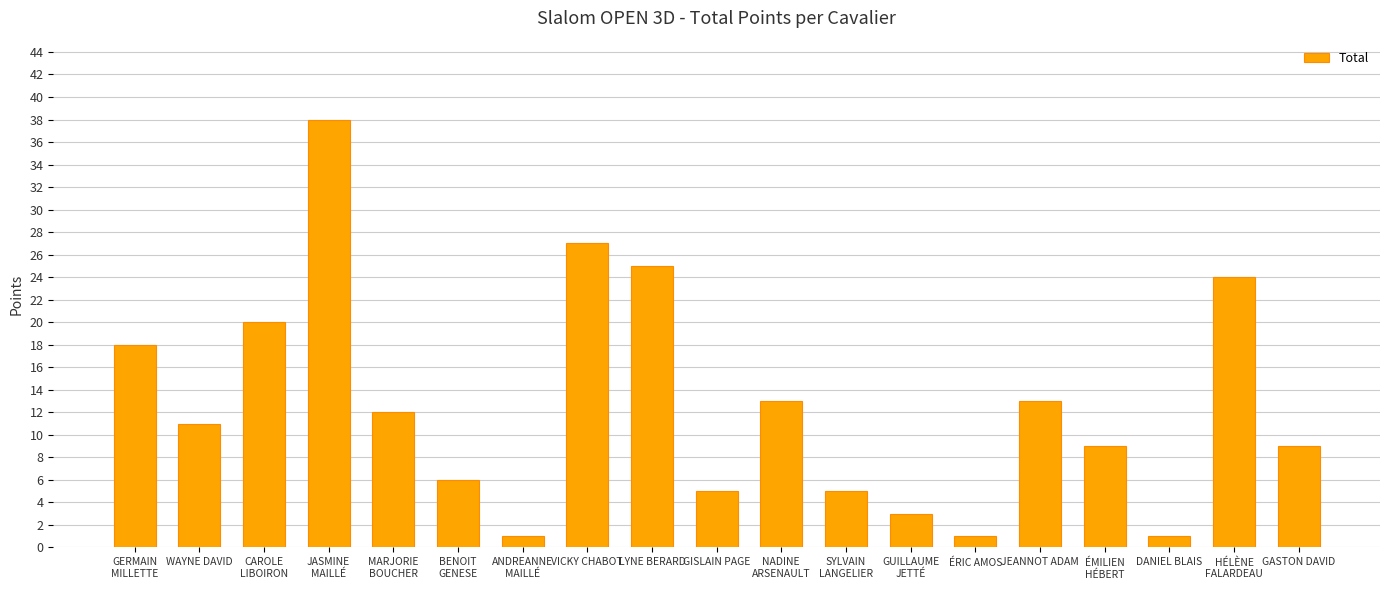

Reading left to right, extract all data points from this chart.

18	11	20	38	12	6	1	27	25	5	13	5	3	1	13	9	1	24	9